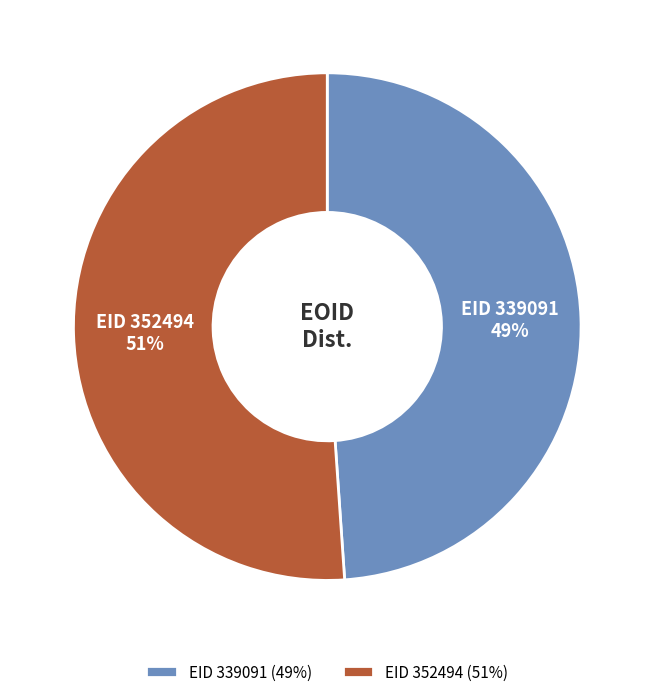

To the nearest percent, what is the average slice percentage?

50%